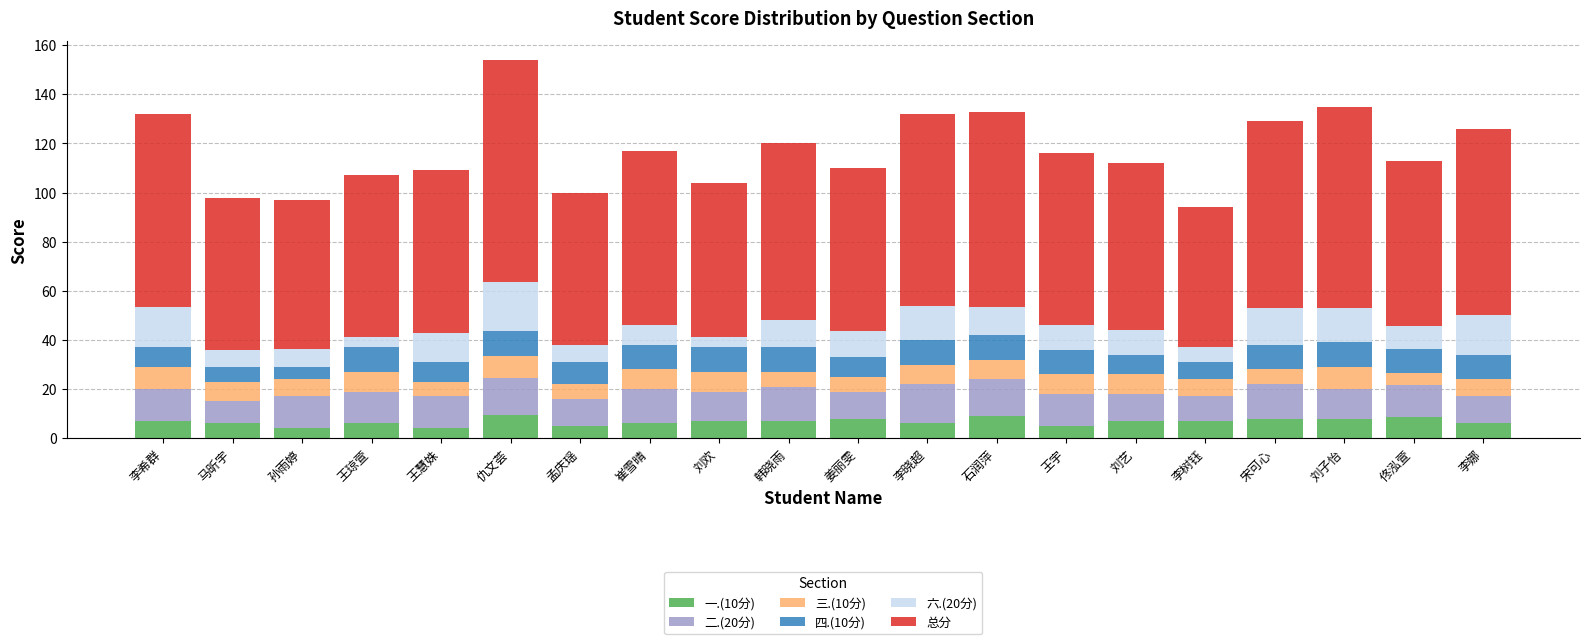

What is the maximum value for 一.(10分)?

9.5